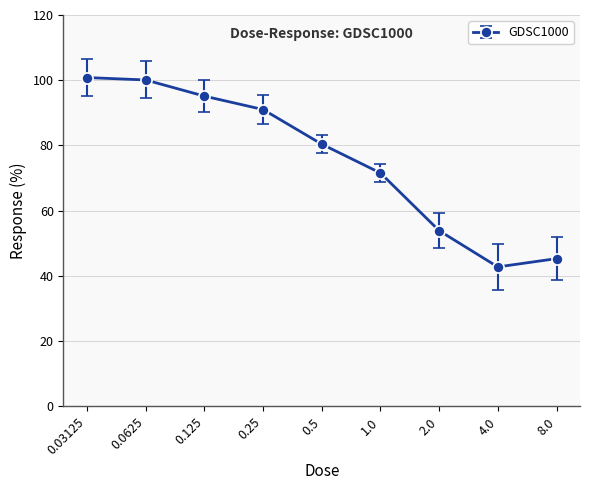

How many values are below 80?

4